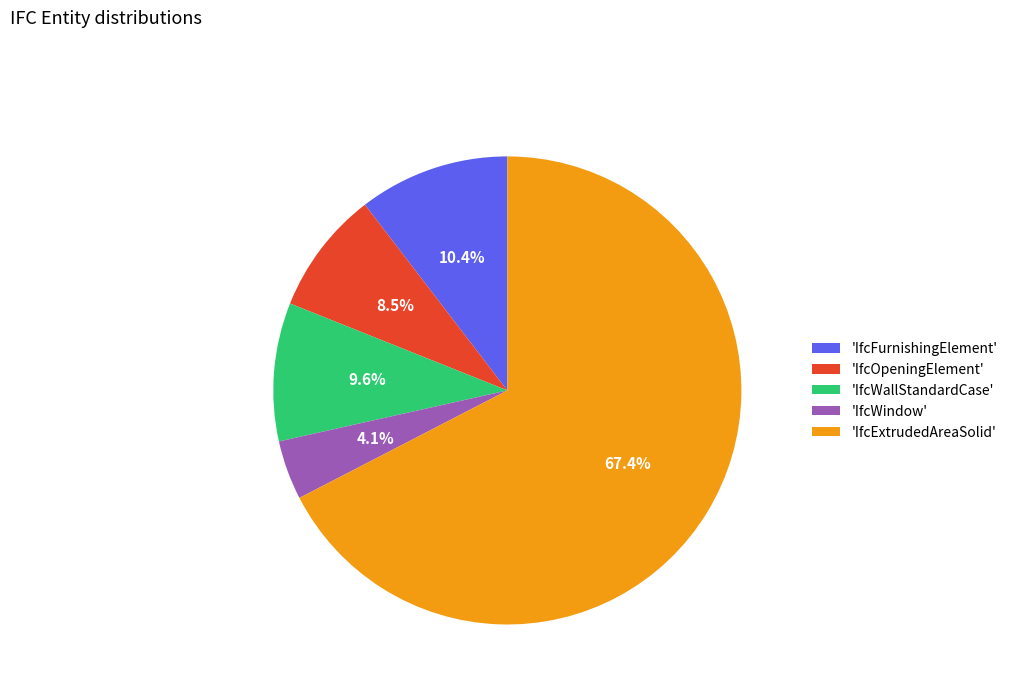

Does any single category account for the majority?

Yes